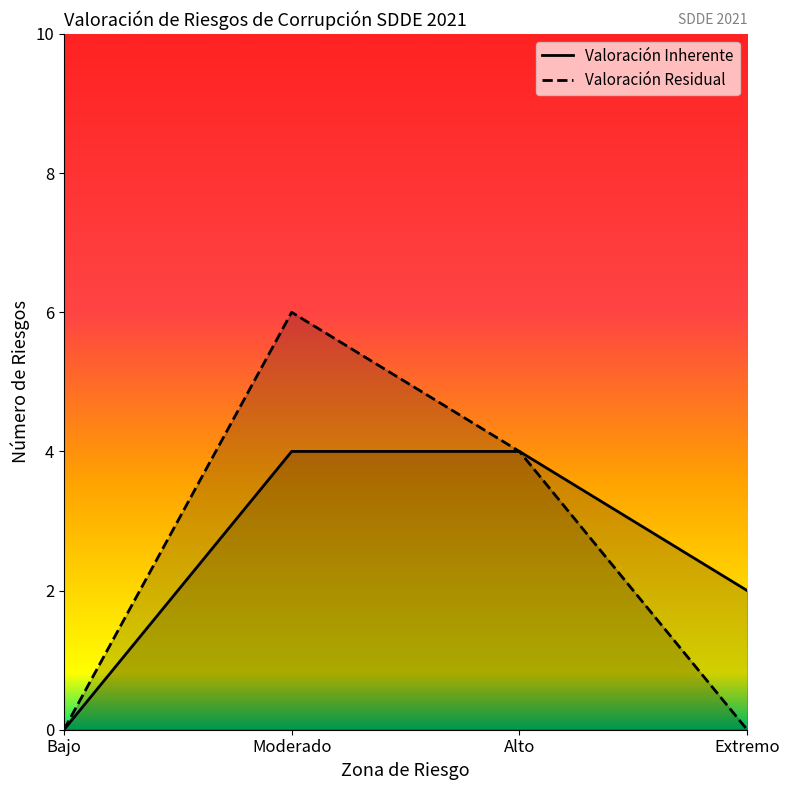

Rank the series by their maximum value, from highest to lowest.

Valoración Residual, Valoración Inherente